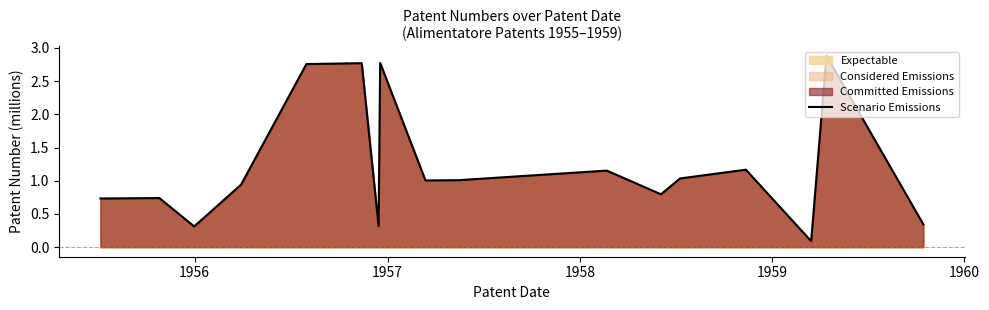

Reading left to right, what are all the values shown in this chart?

0.7	0.7	0.3	0.9	2.8	2.8	2.8	2.8	0.3	2.8	1.0	1.0	1.2	0.8	1.0	1.2	1.2	0.1	2.9	0.3